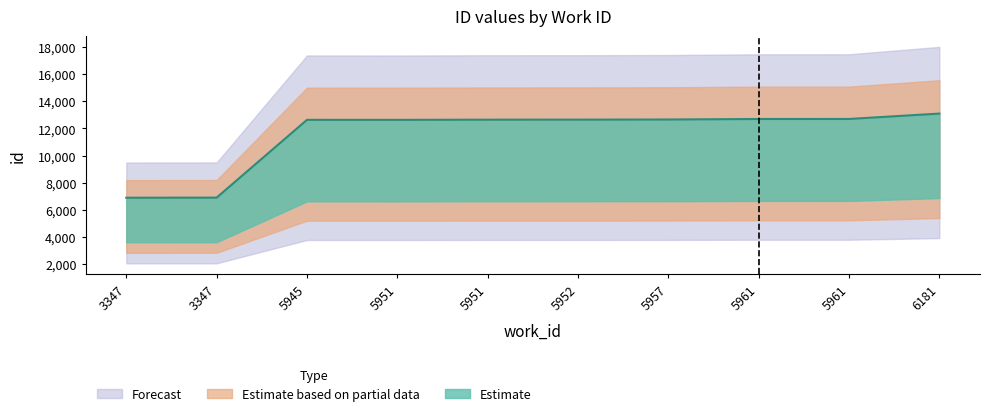

What value does the data have at 3347?

6903.2